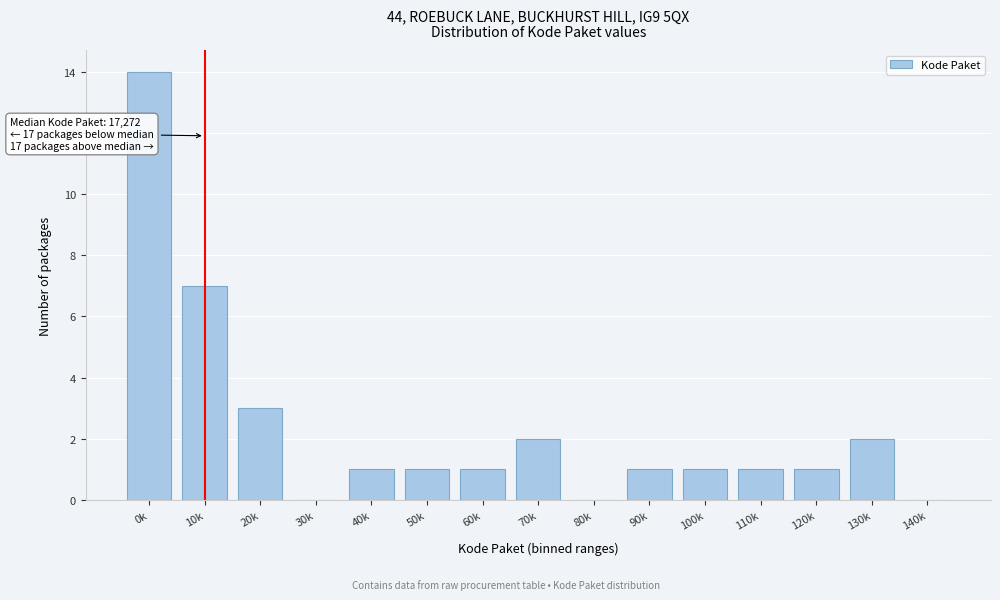

Reading left to right, list all the values displayed in this chart.

0k=14	10k=7	20k=3	30k=0	40k=1	50k=1	60k=1	70k=2	80k=0	90k=1	100k=1	110k=1	120k=1	130k=2	140k=0